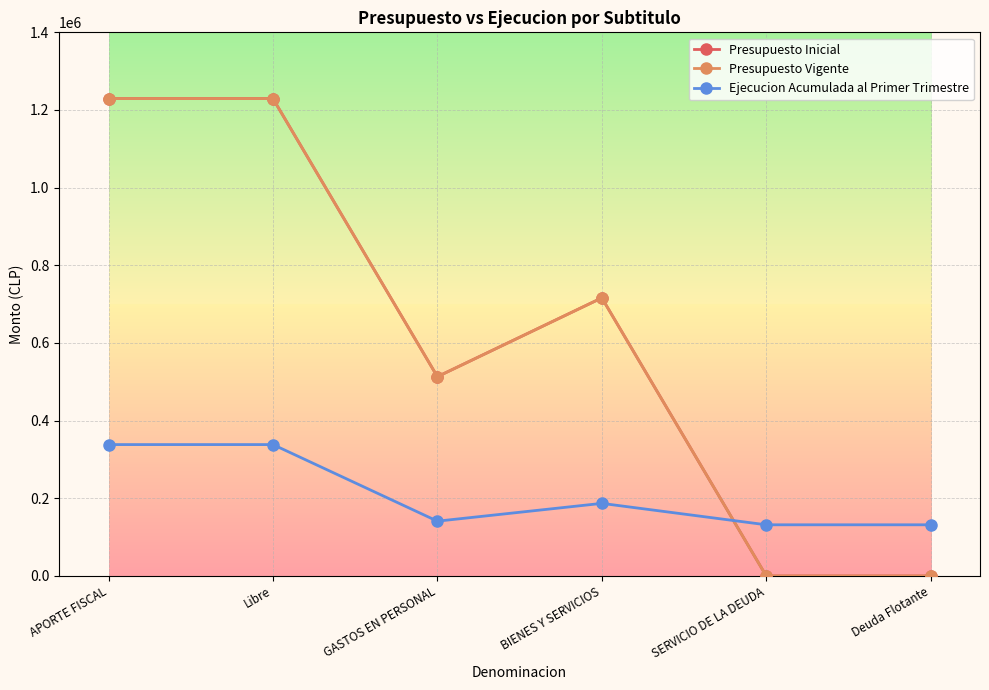

What is the spread (max minus min) of values at BIENES Y SERVICIOS?

529194